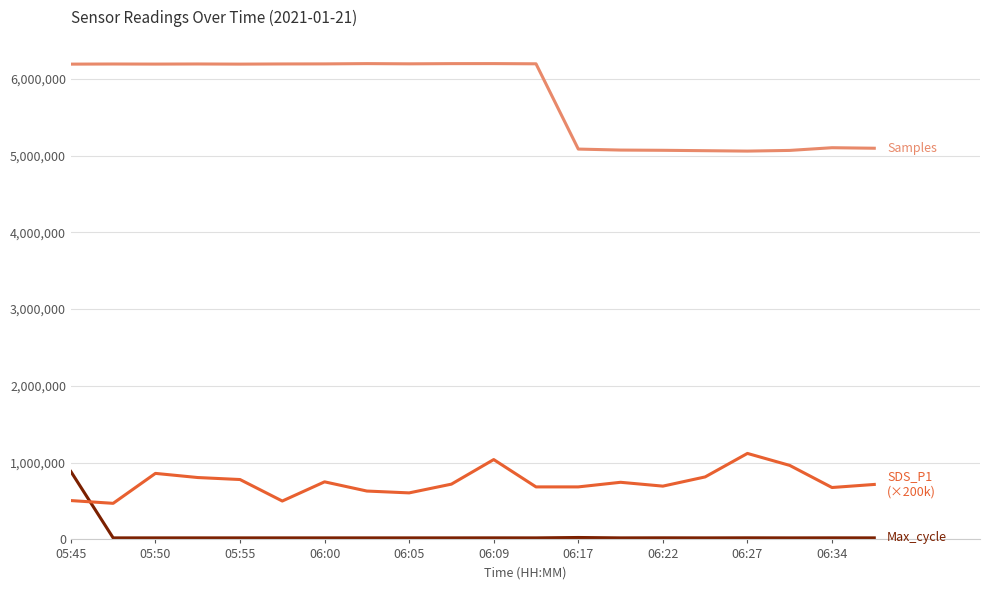

What is the maximum value shown in the chart?

6197246.0